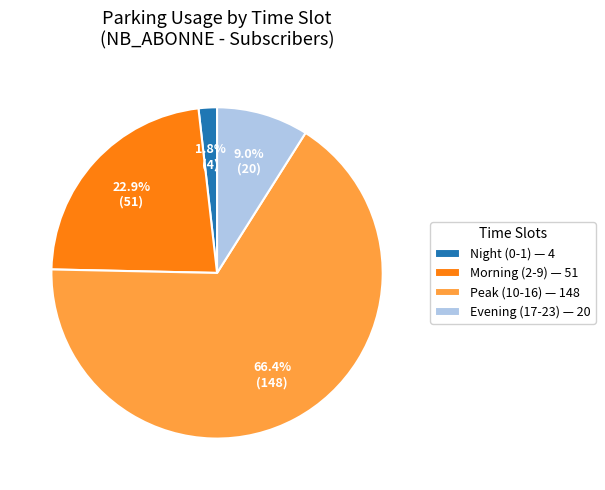

Rank the categories by value from highest to lowest.

Peak (10-16) — 148, Morning (2-9) — 51, Evening (17-23) — 20, Night (0-1) — 4